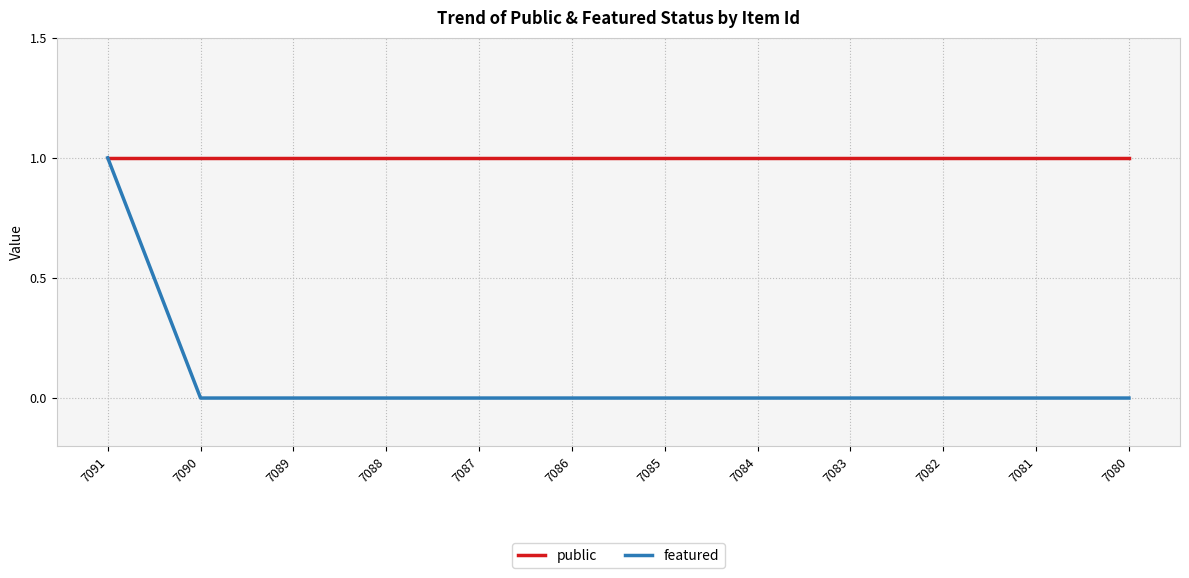

True or false: featured has a value of 0 at 7081.

True